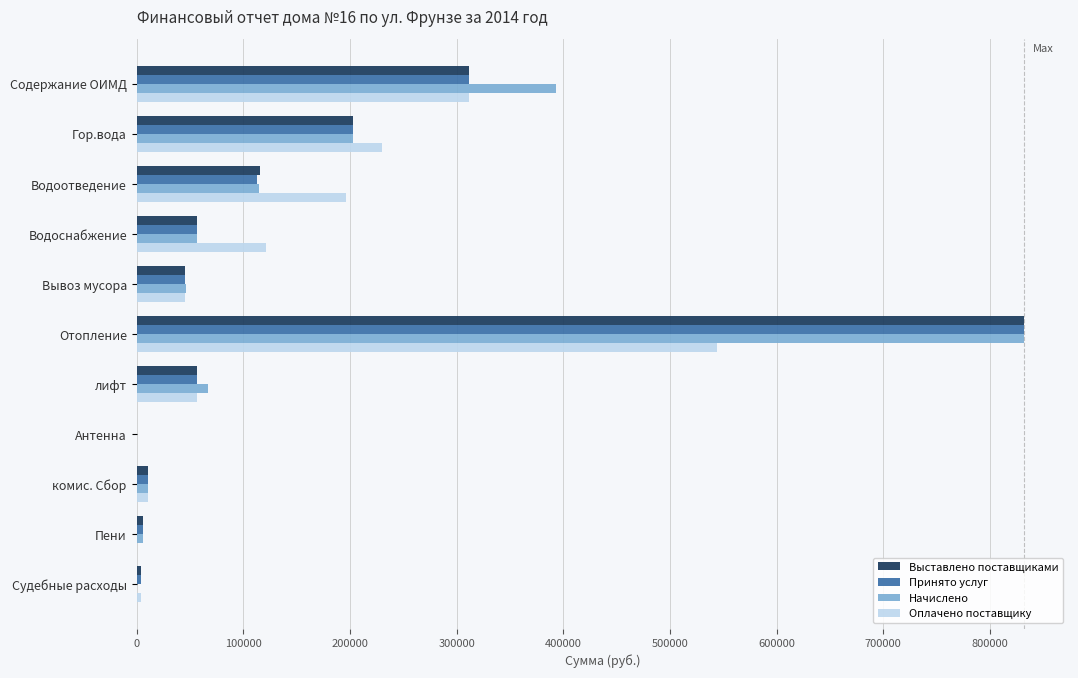

Which series changed the most between Водоотведение and Антенна?

Оплачено поставщику